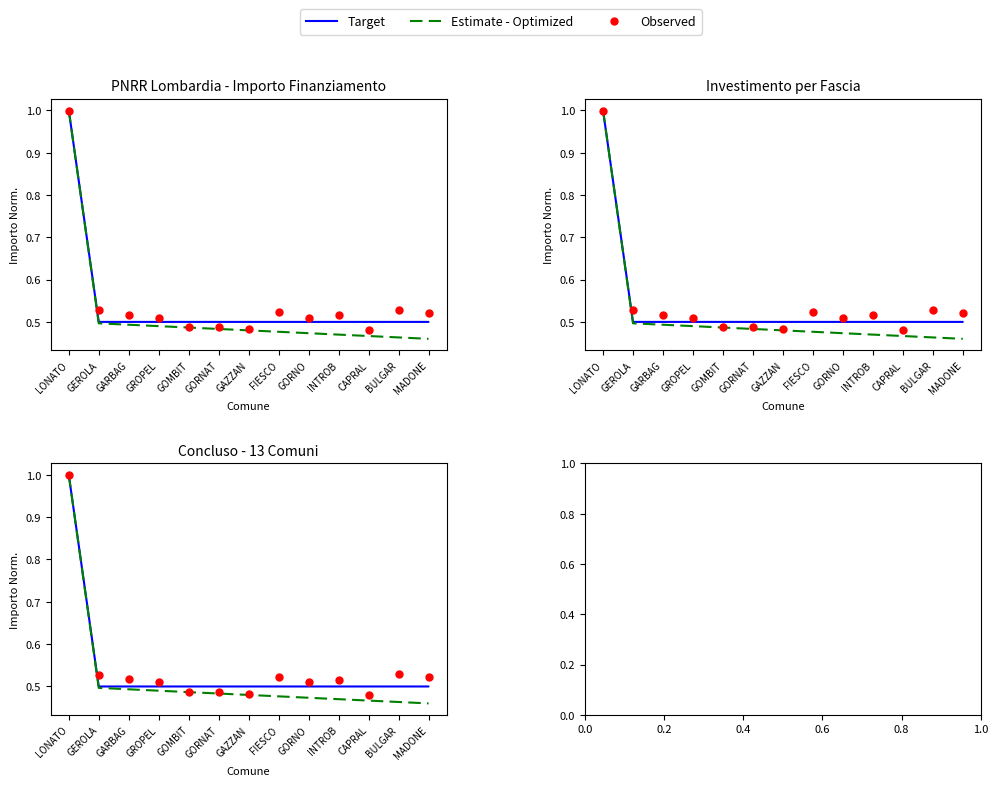

Which series has the widest spread of Y values?

Estimate - Optimized